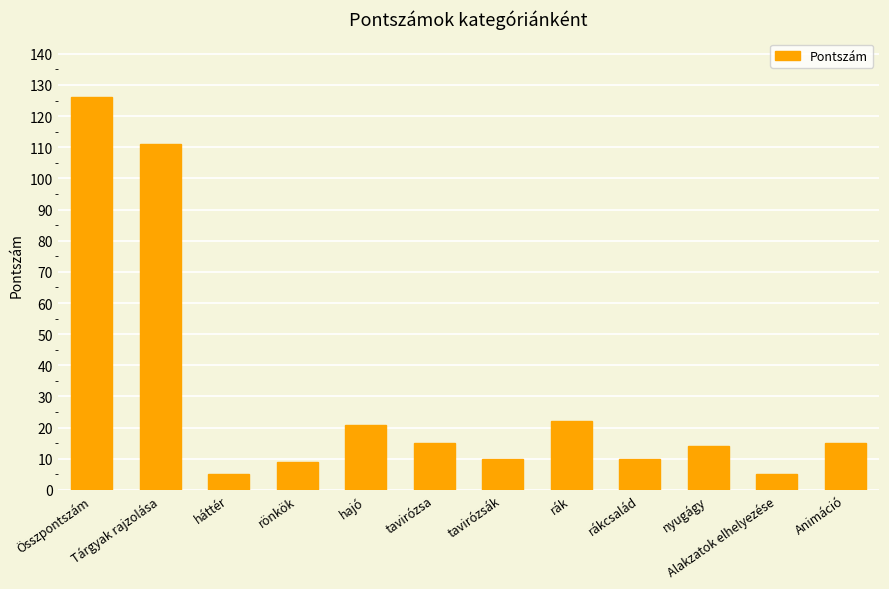

Reading left to right, list all the values displayed in this chart.

Összpontszám=126	Tárgyak rajzolása=111	háttér=5	rönkök=9	hajó=21	tavirózsa=15	tavirózsák=10	rák=22	rákcsalád=10	nyugágy=14	Alakzatok elhelyezése=5	Animáció=15